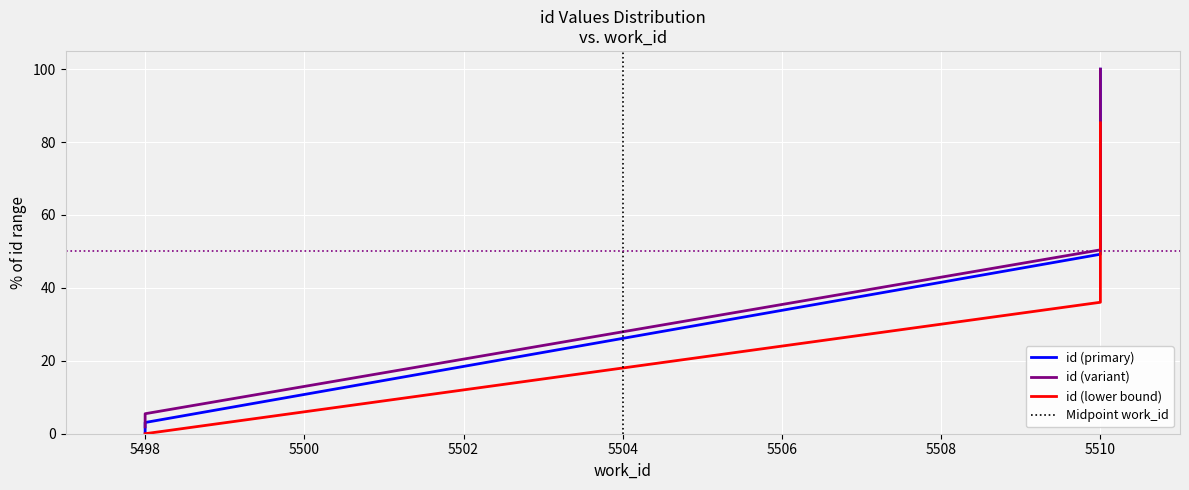

At which label does the data first exceed 49?

5510